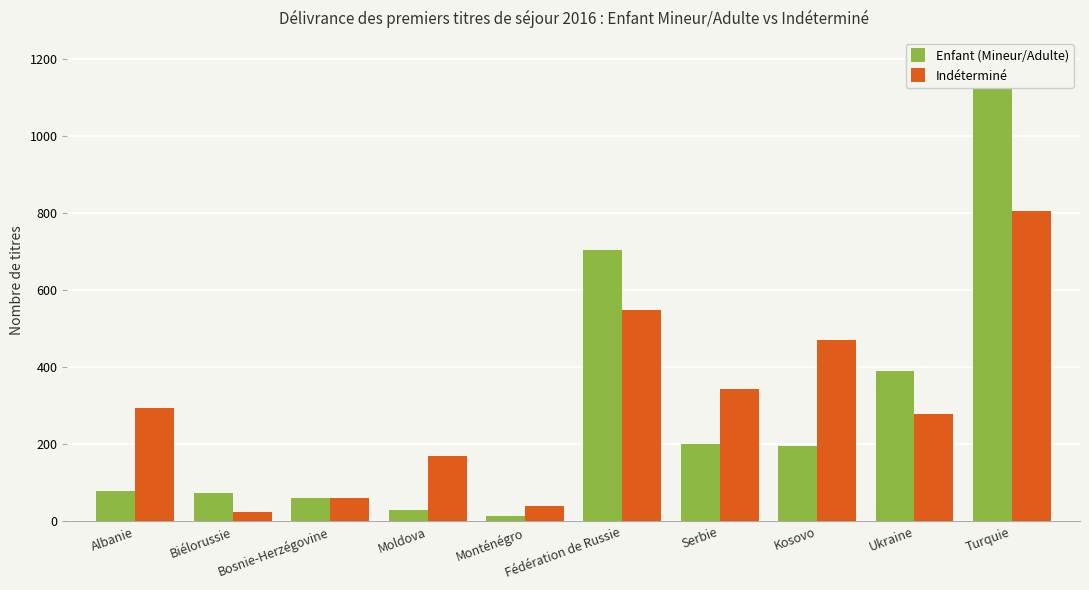

What is the approximate value of Enfant (Mineur/Adulte) at Fédération de Russie, to the nearest 100?

700